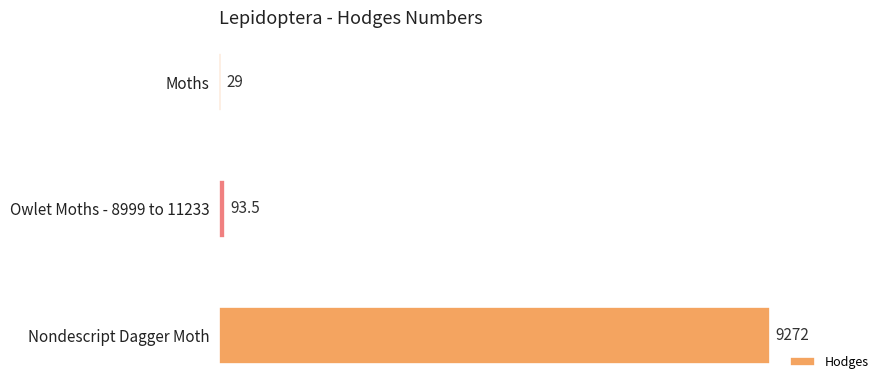

Which label corresponds to the largest value in the chart?

Nondescript Dagger Moth